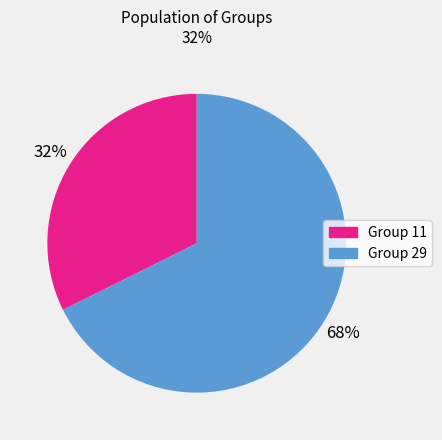

Is there any slice that represents more than half of the pie?

Yes